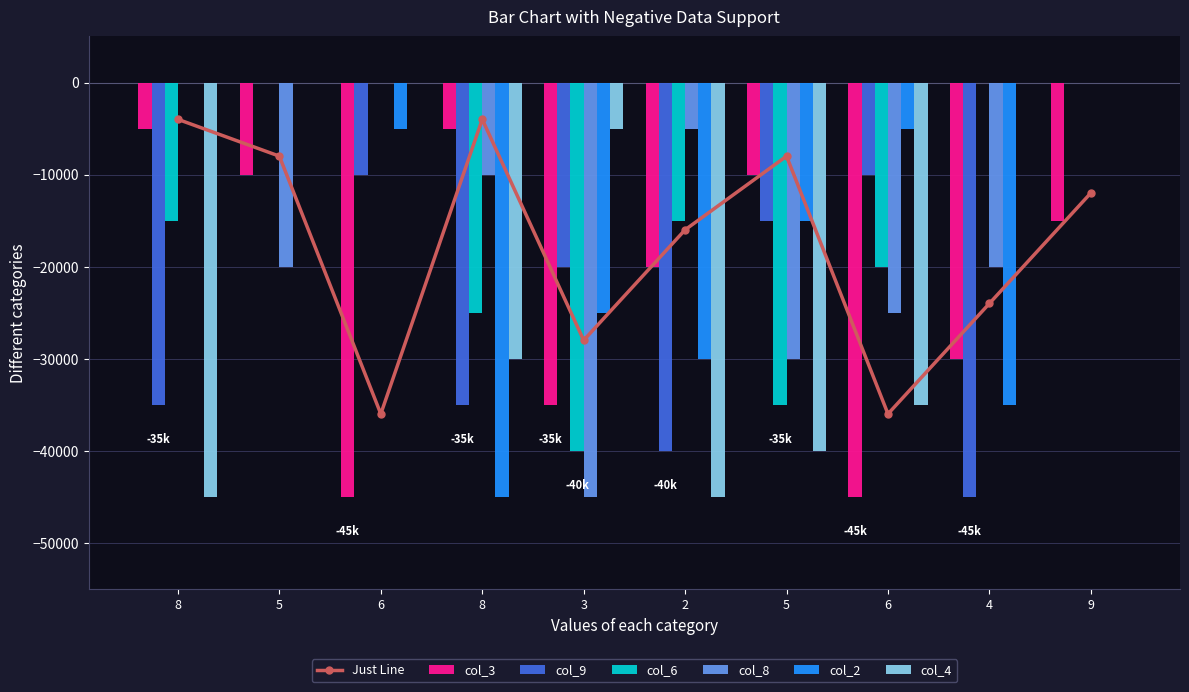

The value of col_4 at 8 is -50936. True or false?

False